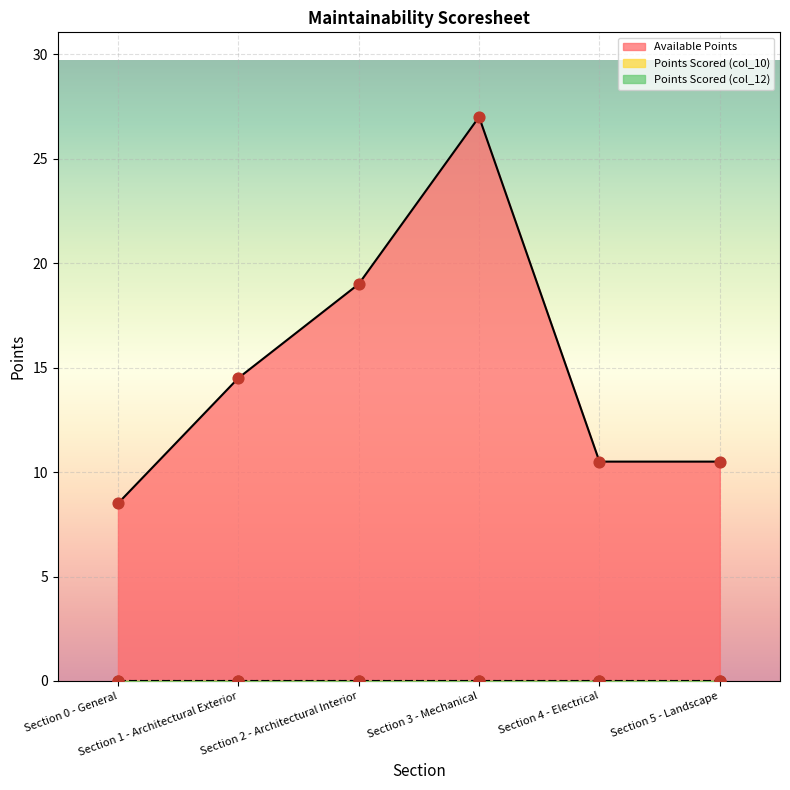

At which category is the sum across all series the highest?

Section 3 - Mechanical